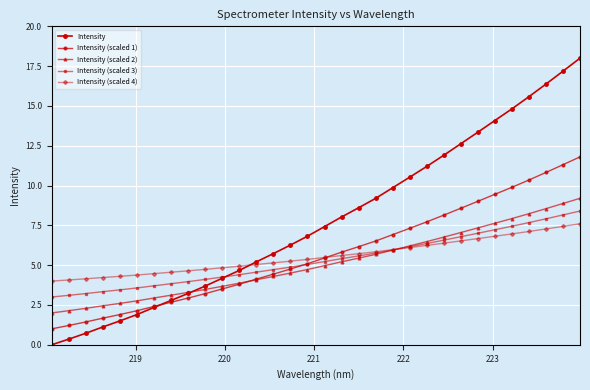

Is this an area chart (filled region under the line)?

No